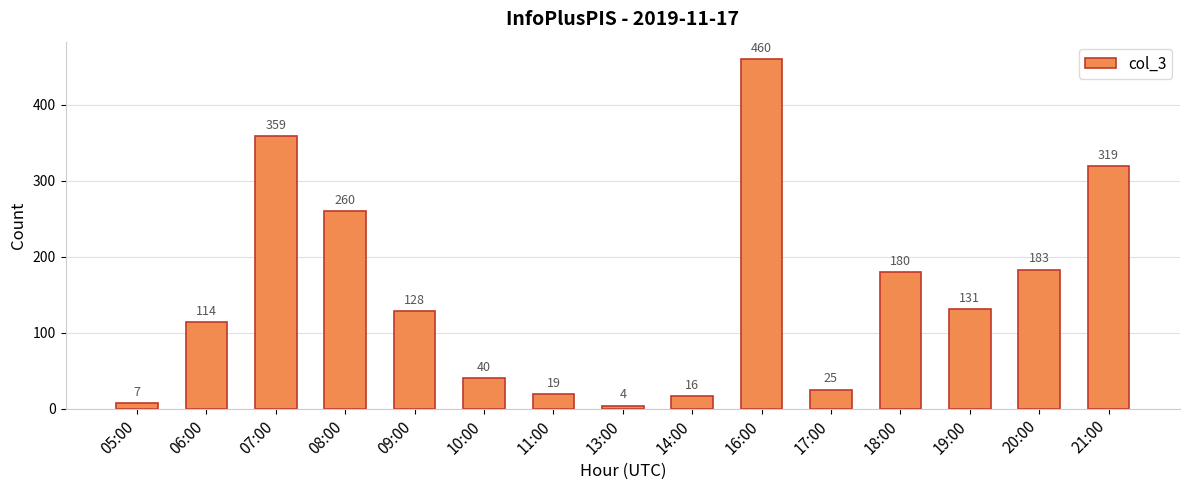

Reading left to right, extract all data points from this chart.

7	114	359	260	128	40	19	4	16	460	25	180	131	183	319